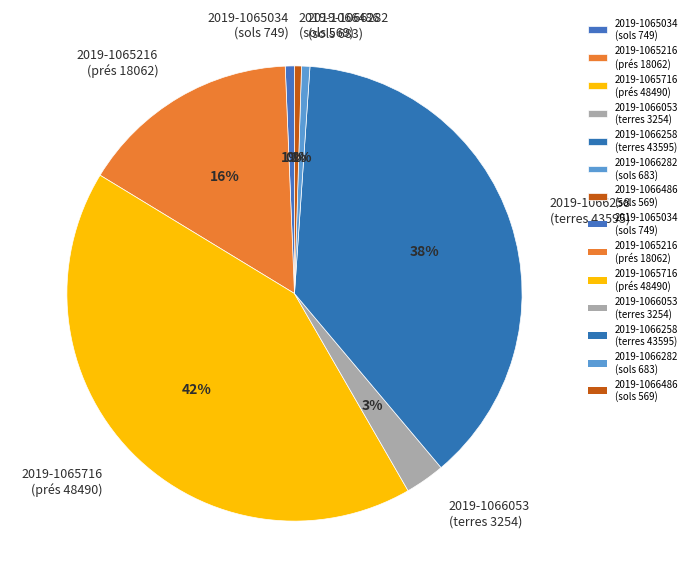

What percentage is the 2019-1066053 (terres 3254) slice, to the nearest percent?

3%